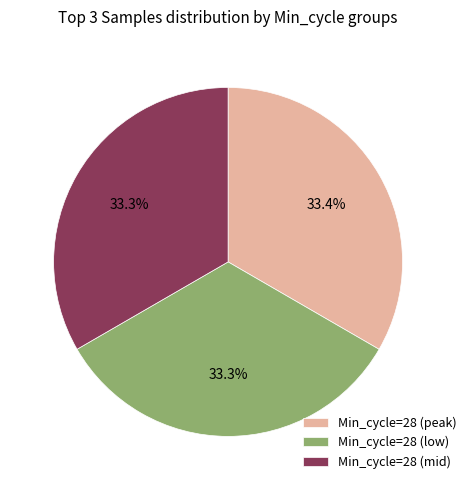

What is the total percentage of Min_cycle=28 (mid) and Min_cycle=28 (peak)?

66.7%